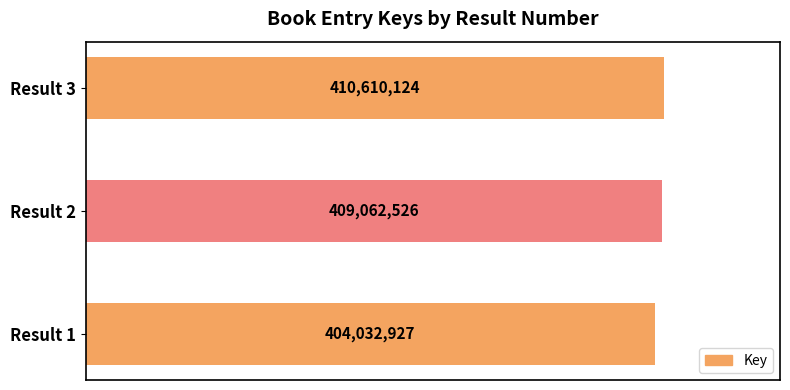

How many bars are there in total?

3